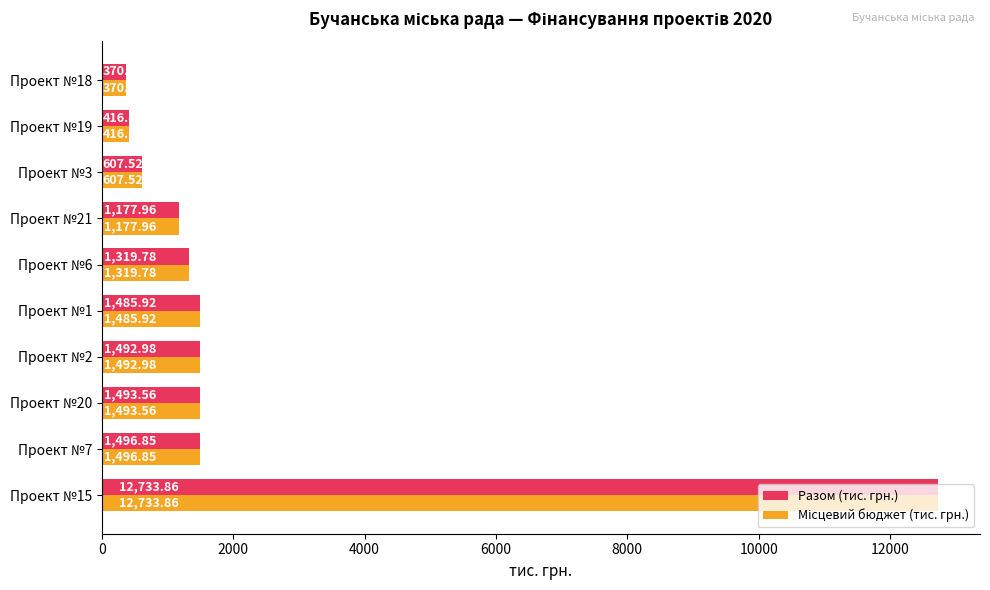

List the labels in order of Разом (тис. грн.) value, largest first.

Проект №15, Проект №7, Проект №20, Проект №2, Проект №1, Проект №6, Проект №21, Проект №3, Проект №19, Проект №18